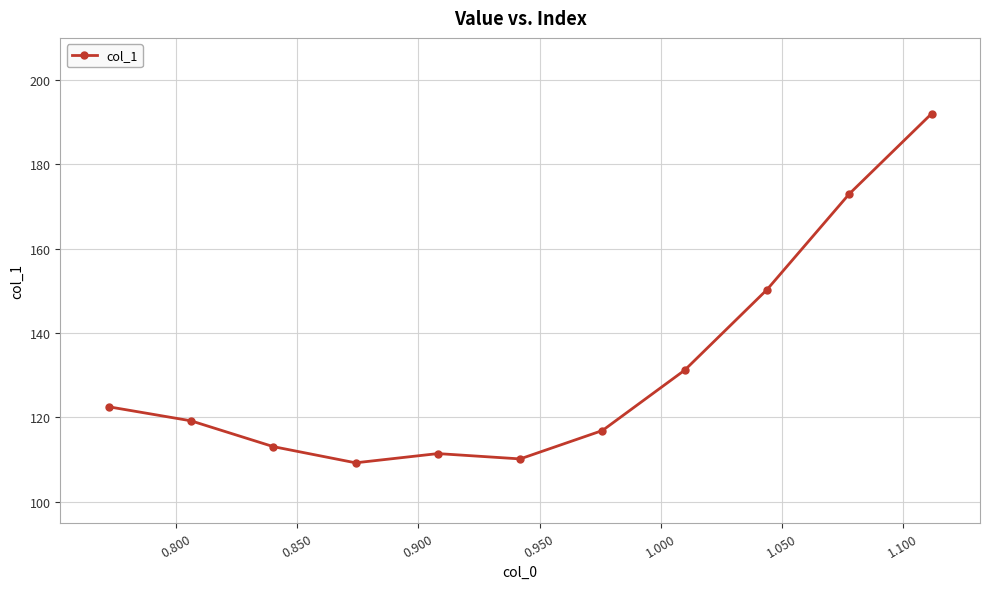

What is the sum of all values?

1448.9